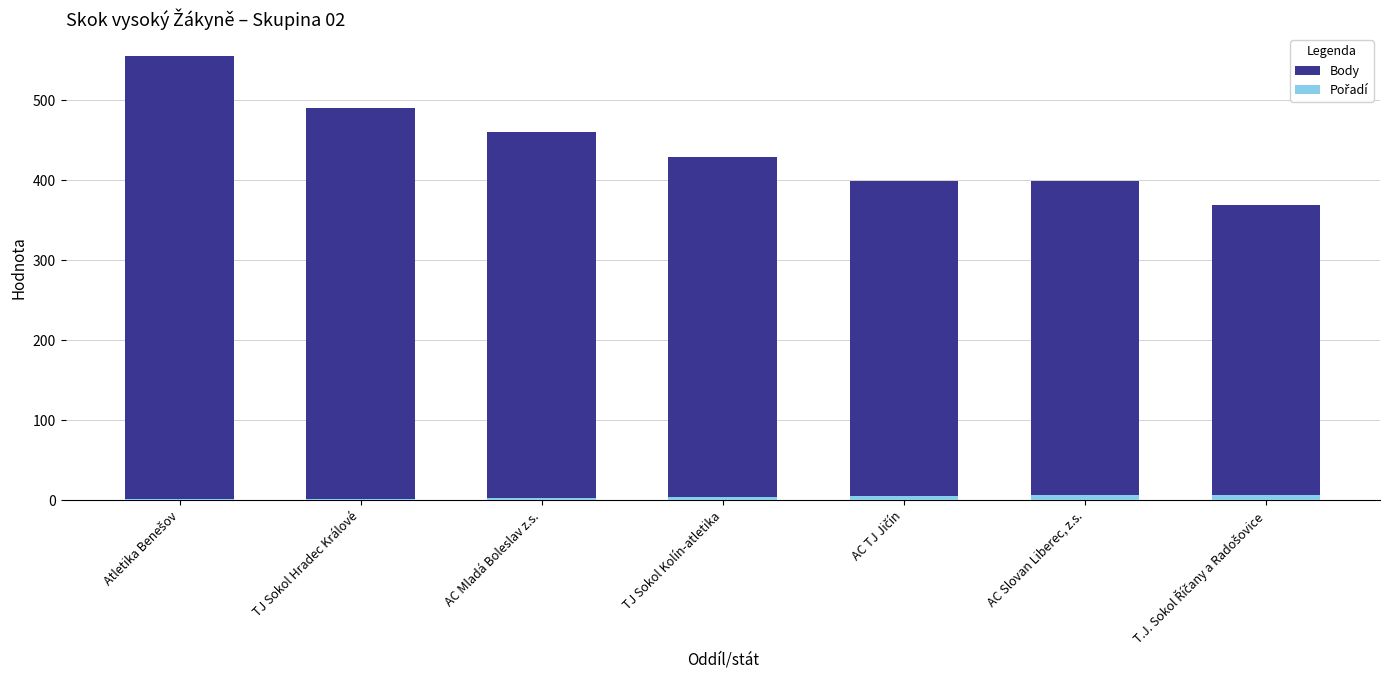

List the series in order of their overall mean, lowest first.

Pořadí, Body